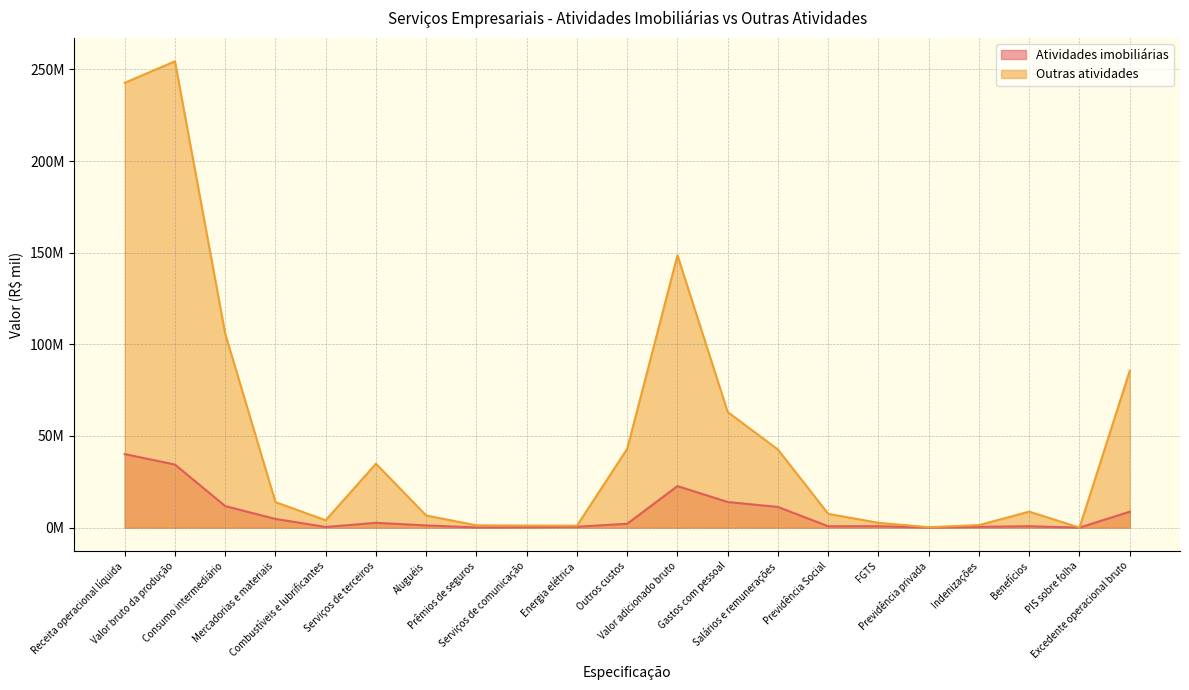

What is the label of the 6th point from the right?

FGTS